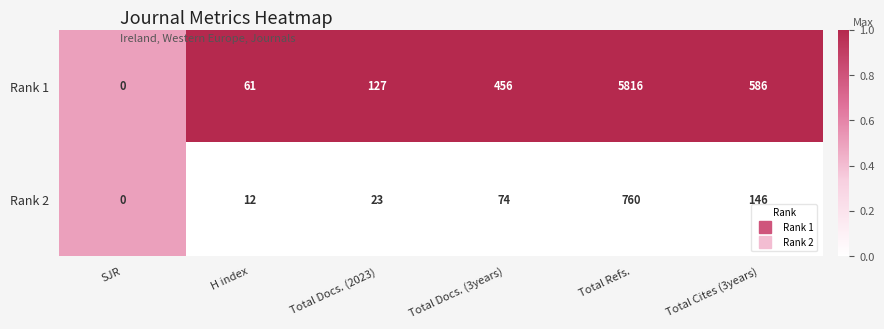

The Rank 2 series shows 74 at Total Docs. (3years). True or false?

True